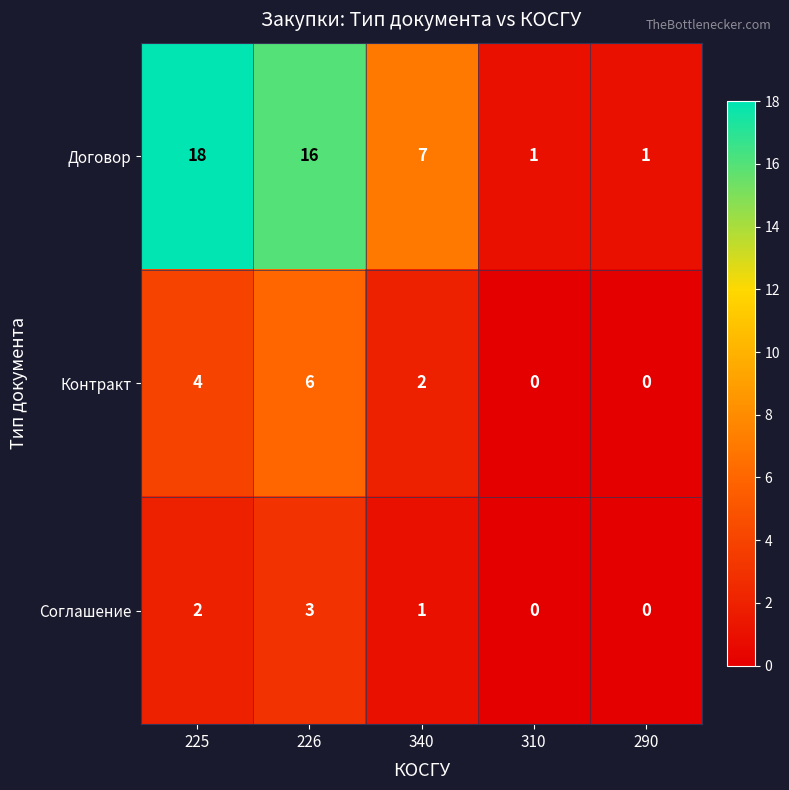

How many Договор values are between 1 and 16?

4